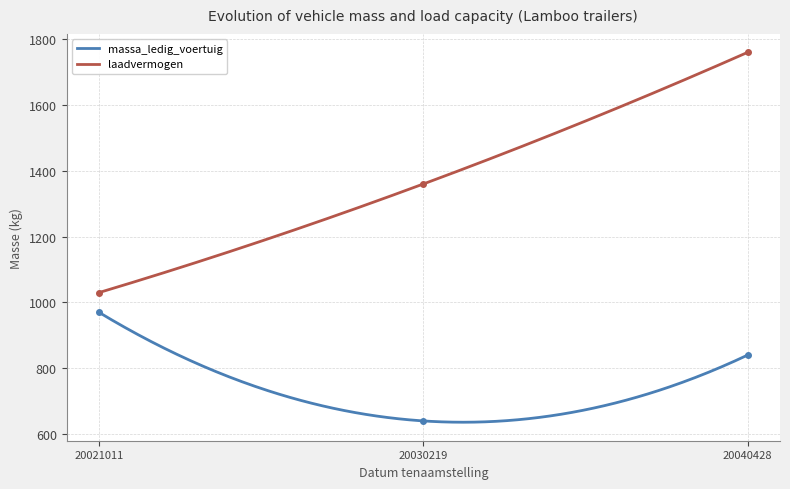

Reading left to right, what are all the values shown in this chart?

massa_ledig_voertuig: 20021011=970	20030219=640	20040428=840
laadvermogen: 20021011=1030	20030219=1360	20040428=1760